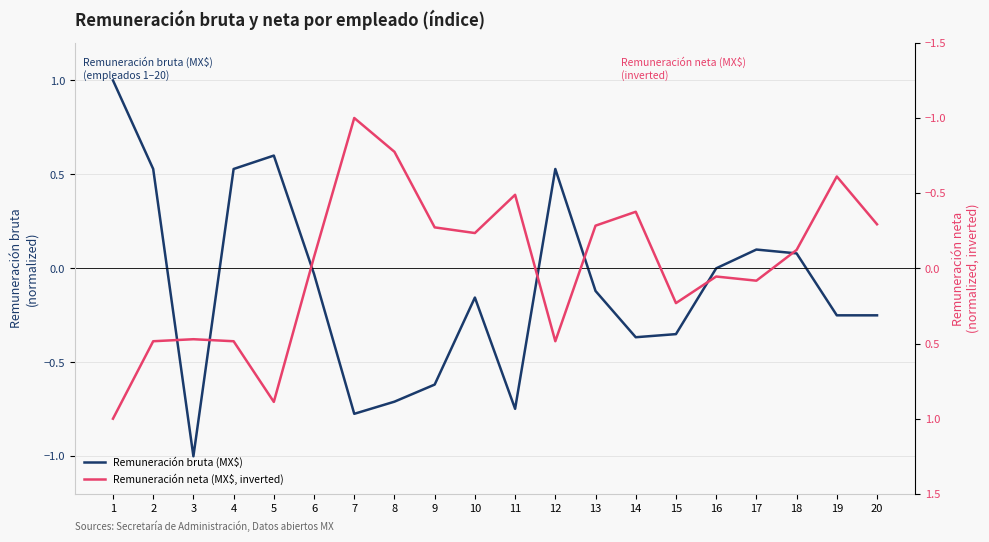

What is the difference between the Remuneración neta (MX$, inverted) values at 18 and 9?

0.2